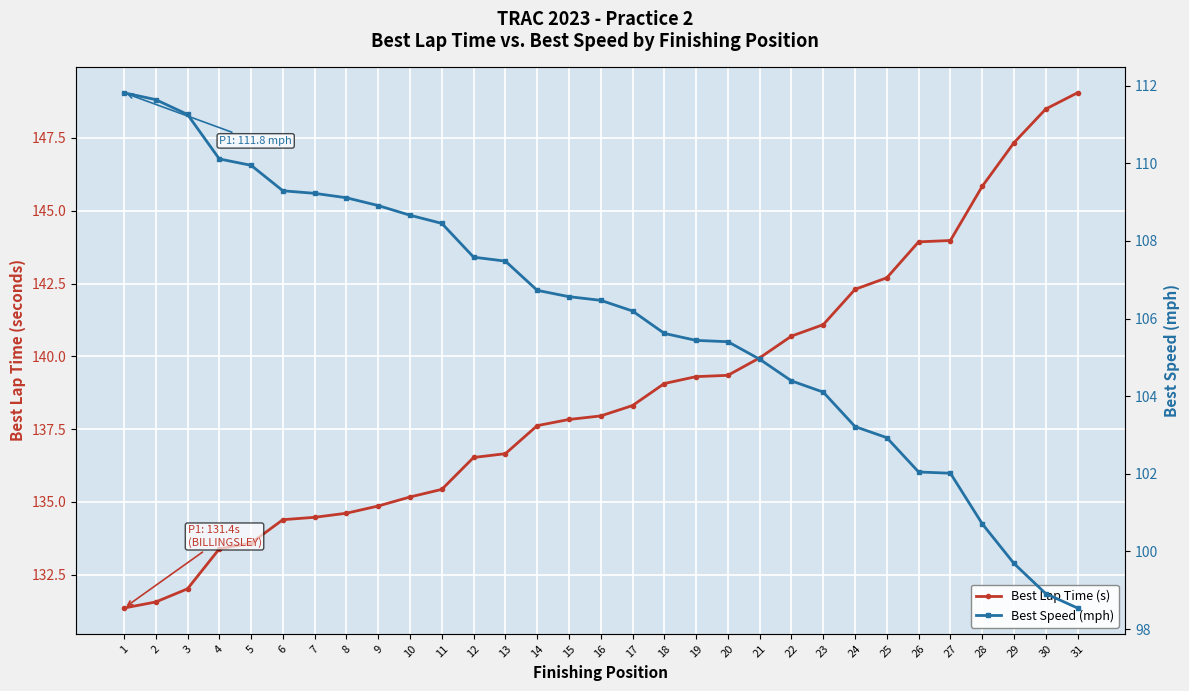

What is the value of the Best Speed (mph) point at the 30th from the left?

98.9